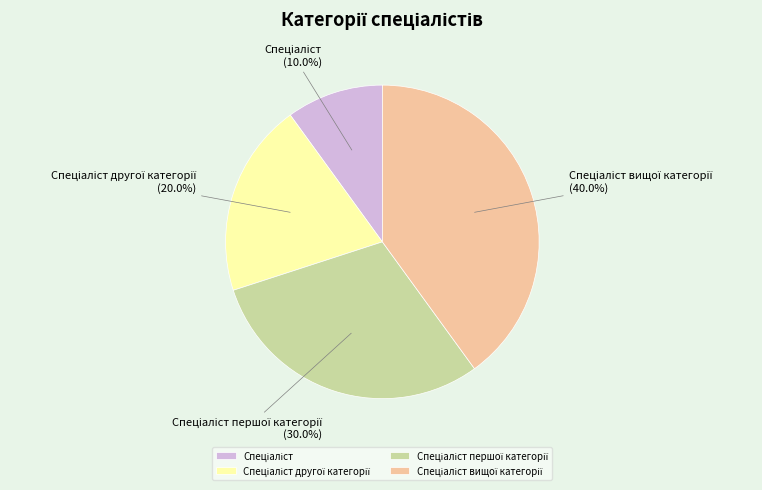

Is there any slice that represents more than half of the pie?

No